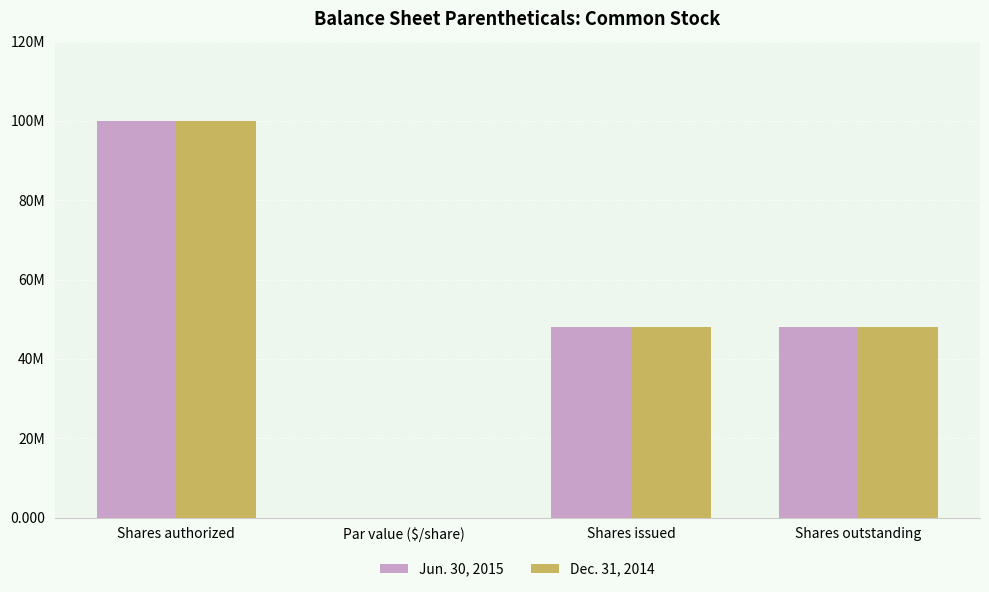

What is the sum of all Jun. 30, 2015 values?

196000000.0